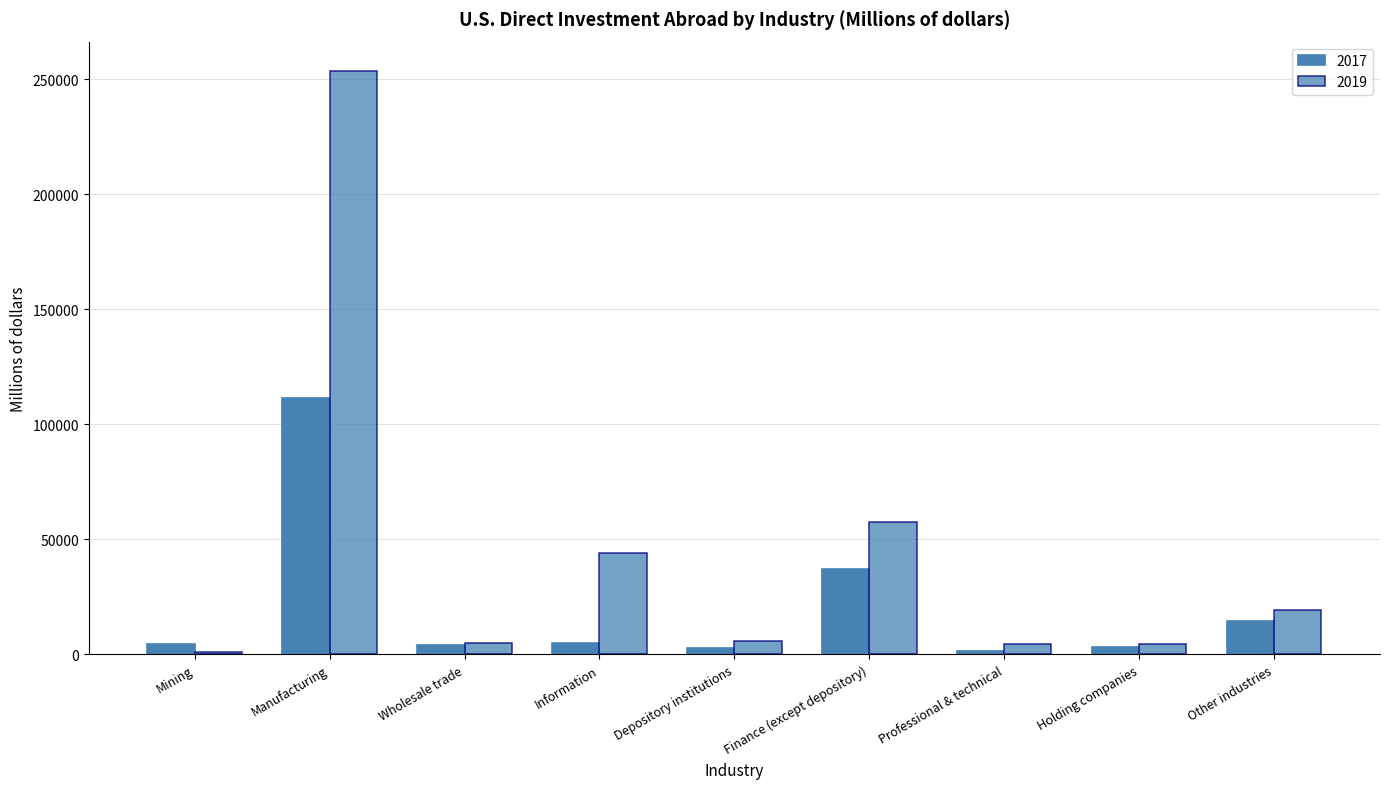

How many bars are there in total?

18